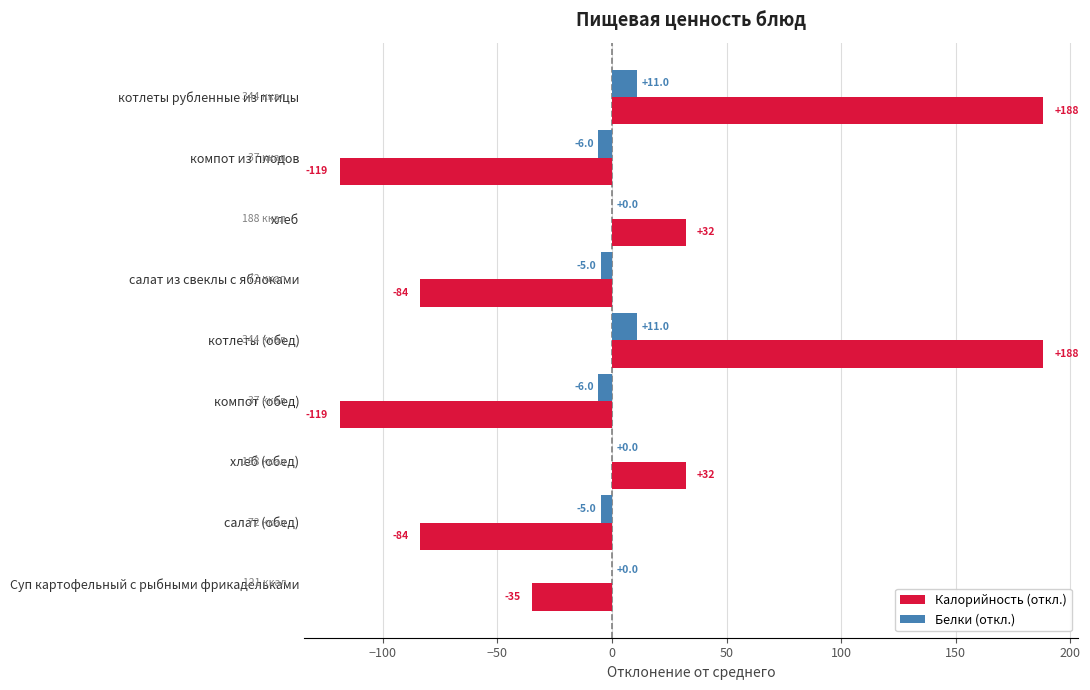

What is the maximum value for Белки (откл.)?

11.0